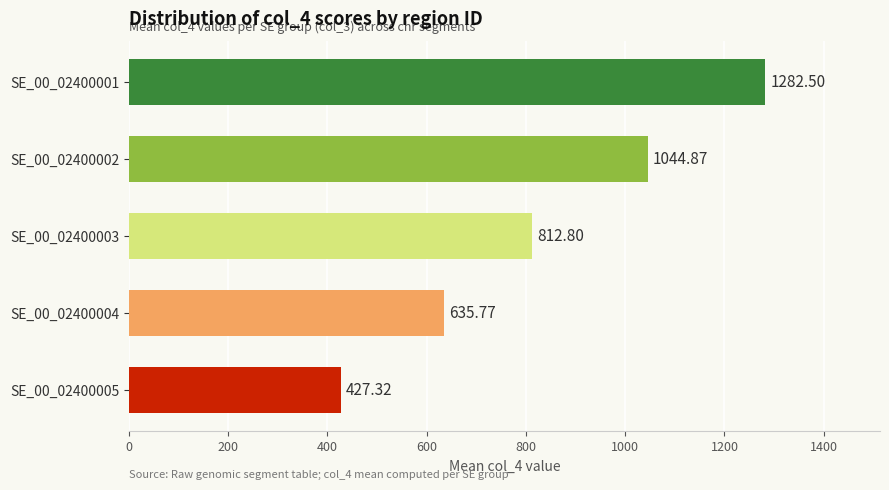

What is the difference between the maximum and minimum values?

855.2